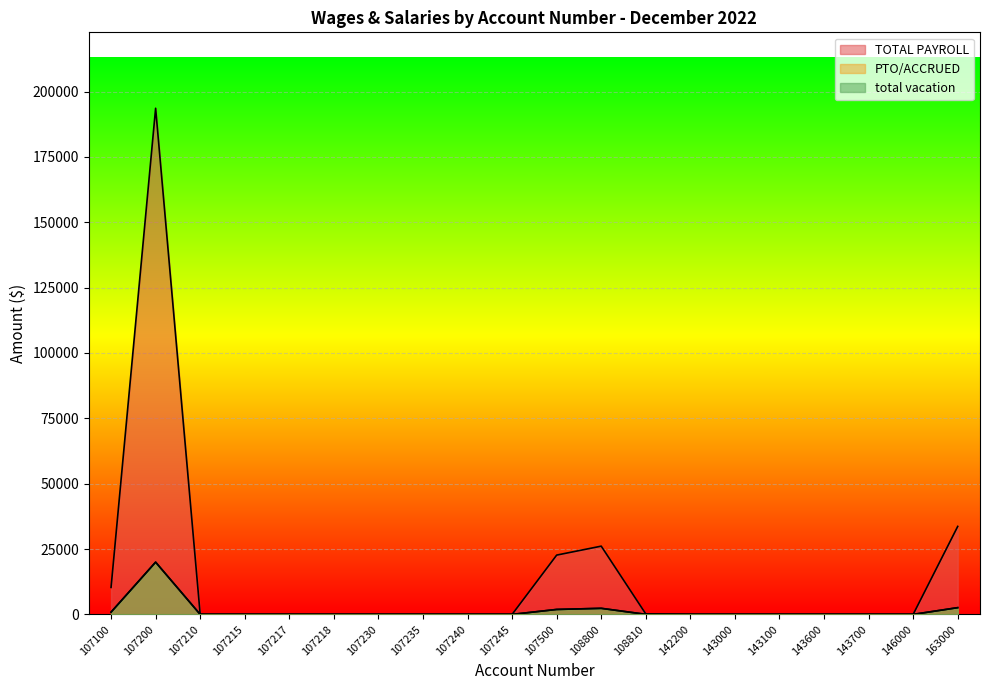

True or false: total vacation and TOTAL PAYROLL cross at least once.

False